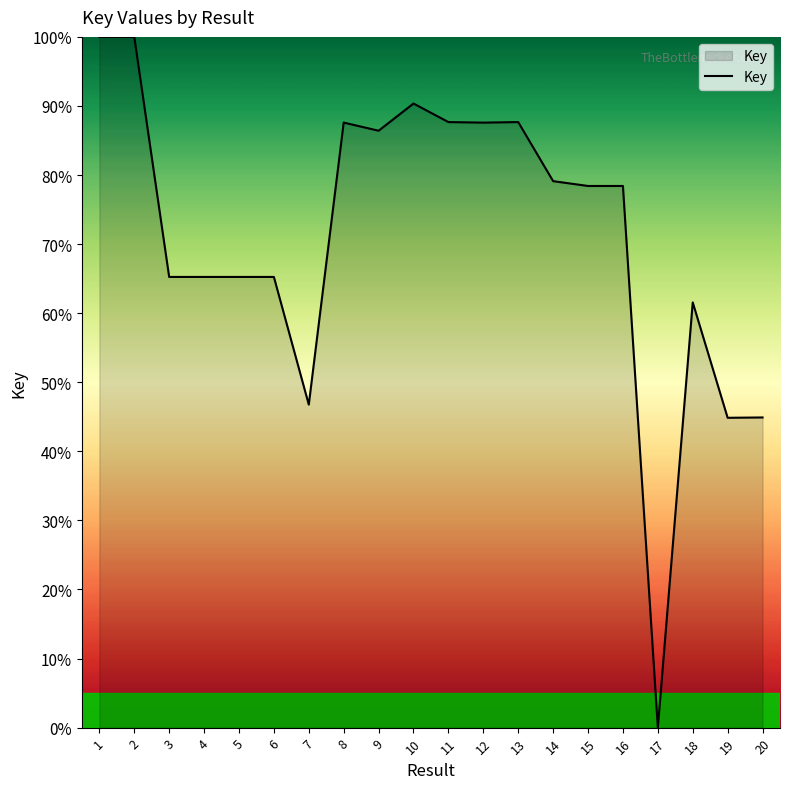

What is the difference between the maximum and minimum values?

100.0